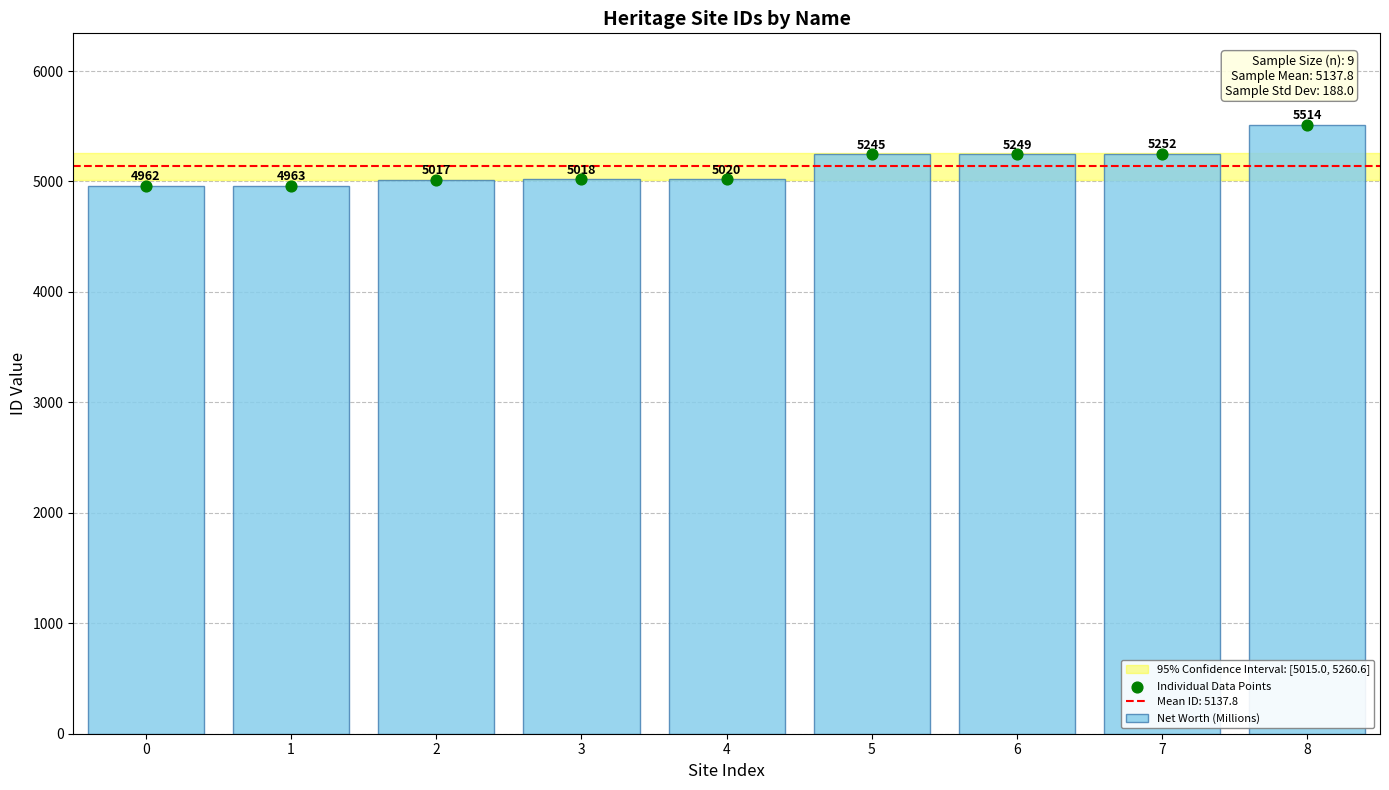

Which has a higher value, 1 or 7?

7